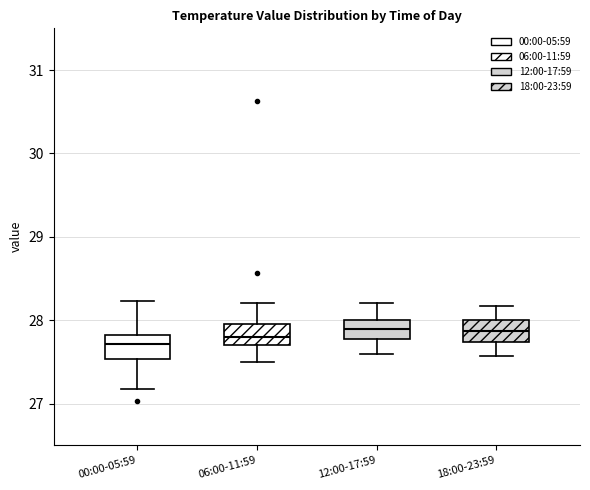

Reading left to right, transcribe this box plot: for each box, give where its median line is, the range the box spans, and where its two whiskers end, as read against the y-axis. The values are not printed on the chart, so give them approximately, as read against the axis.

00:00-05:59: median 27.7, box 27.5 to 27.8, whiskers 27.2 to 28.2
06:00-11:59: median 27.8, box 27.7 to 28.0, whiskers 27.5 to 28.2
12:00-17:59: median 27.9, box 27.8 to 28.0, whiskers 27.6 to 28.2
18:00-23:59: median 27.9, box 27.7 to 28.0, whiskers 27.6 to 28.2